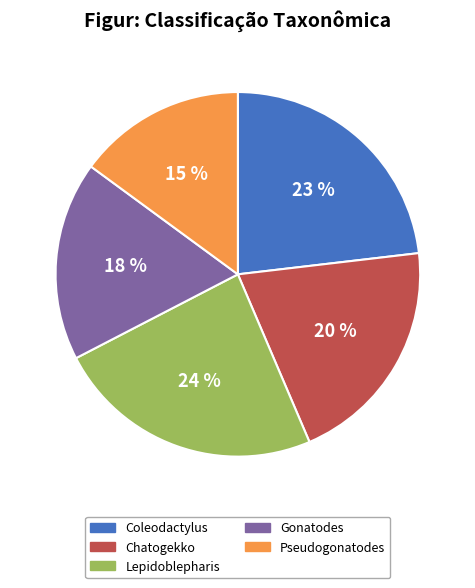

Rank the categories by value from highest to lowest.

Lepidoblepharis, Coleodactylus, Chatogekko, Gonatodes, Pseudogonatodes